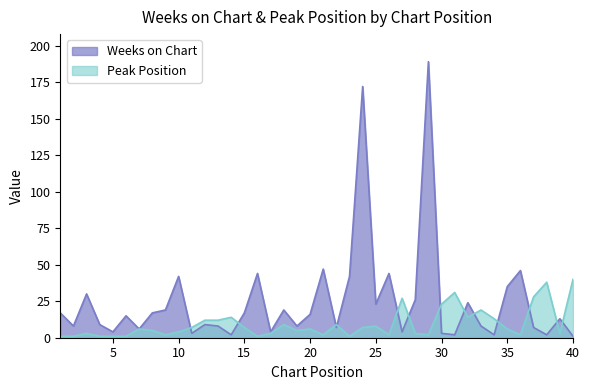

Which series has the largest total across all categories?

Weeks on Chart